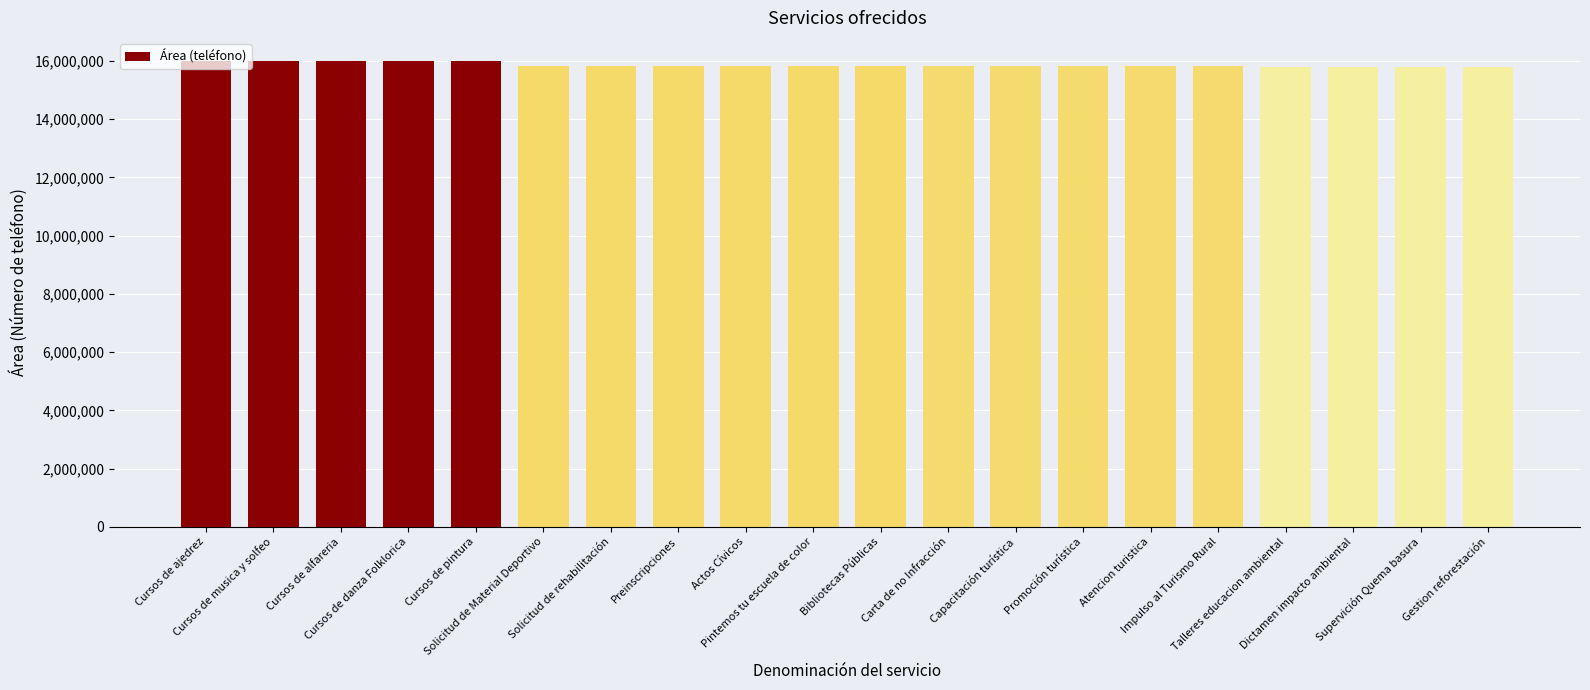

What is the value of the 1st bar from the left?

15995065